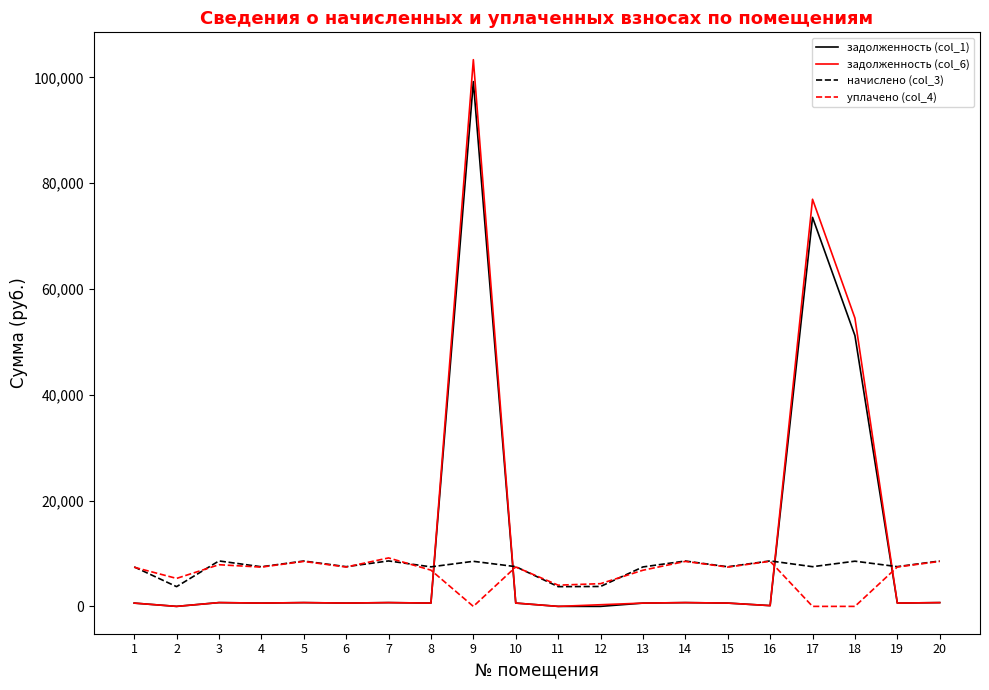

True or false: уплачено (col_4) and задолженность (col_1) intersect in this chart.

True